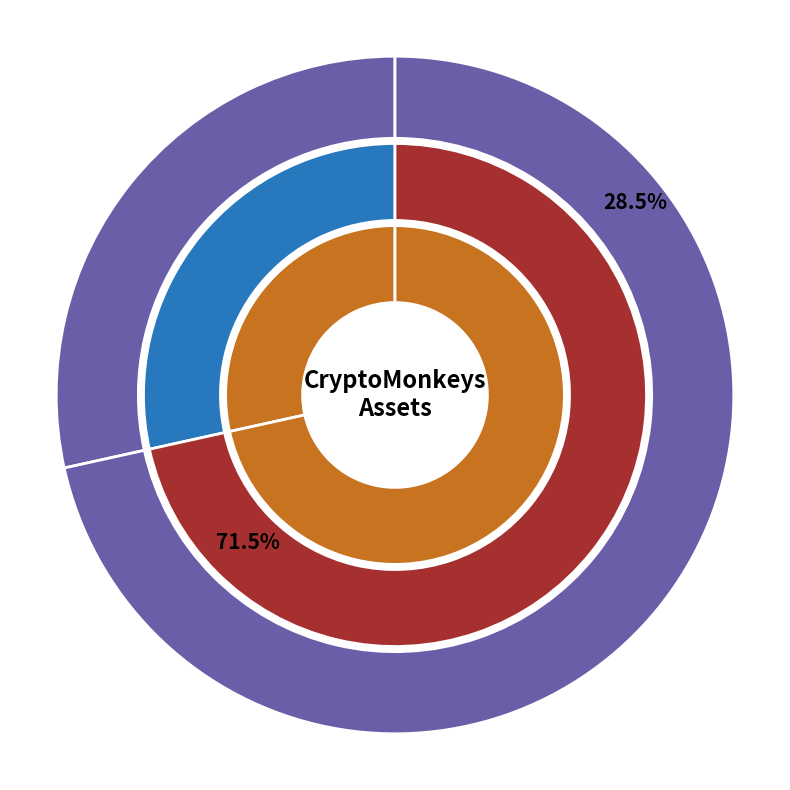

What is the total percentage of The Market Maker and The Nifty Shopper?

100.0%